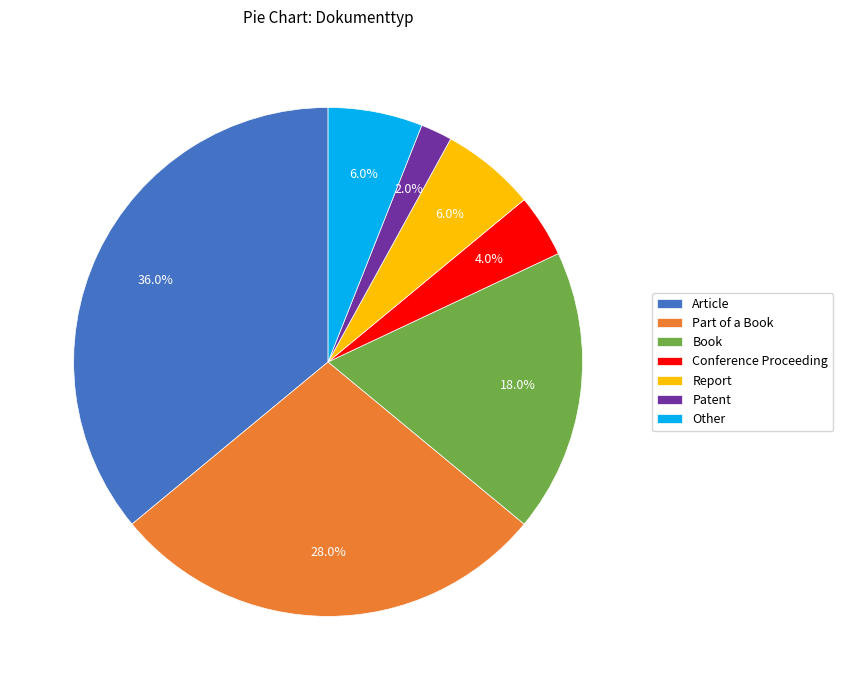

Is Report the majority of the pie?

No